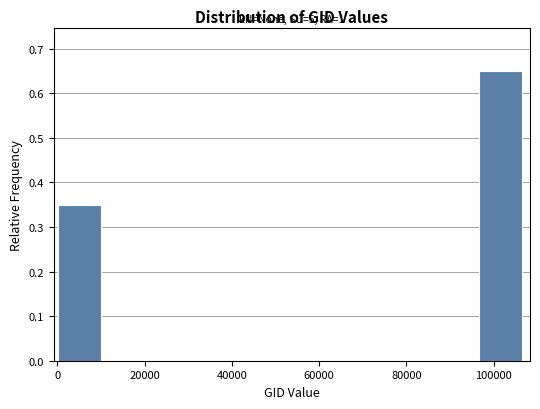

Over which range of the x-axis is the bar tallest?

96000 to 108000